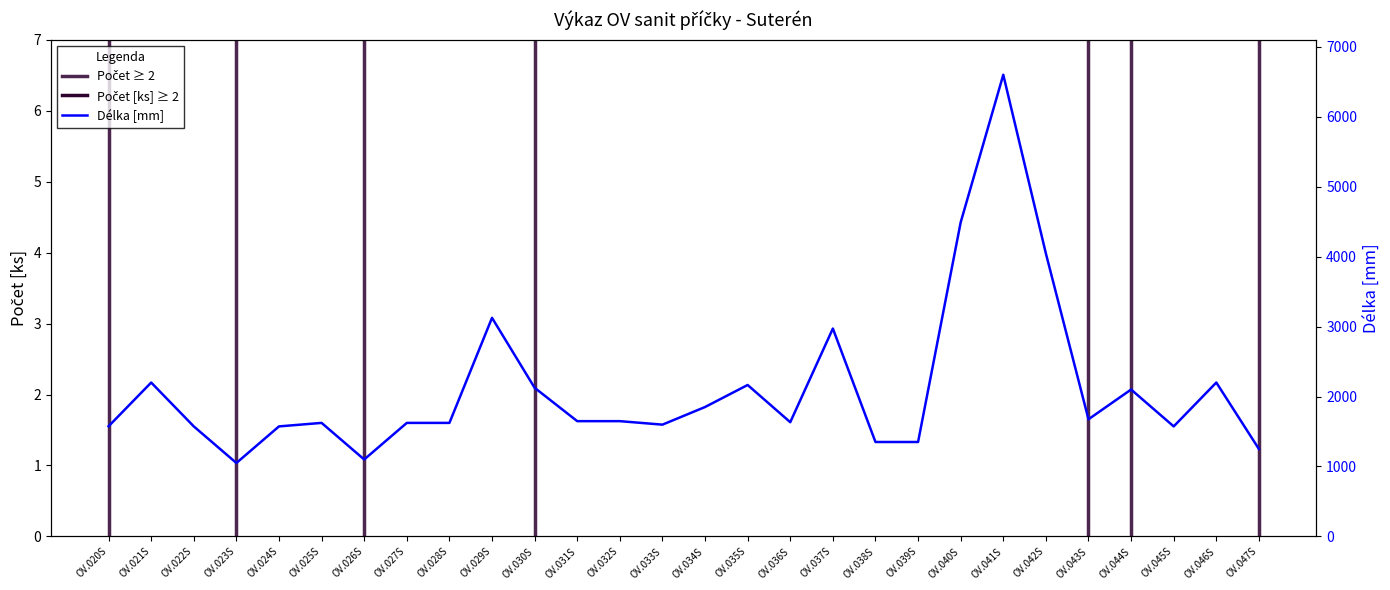

Is it true that the value at OV.036S is 2674?

False